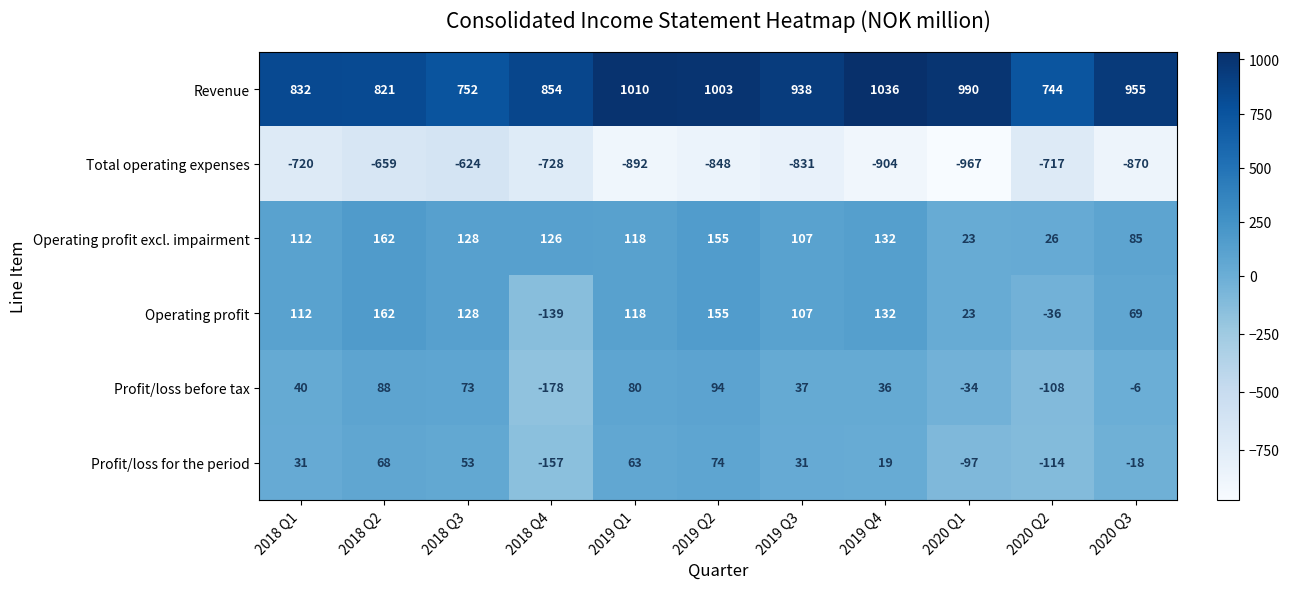

Rank the categories by Operating profit value from lowest to highest.

2018 Q4, 2020 Q2, 2020 Q1, 2020 Q3, 2019 Q3, 2018 Q1, 2019 Q1, 2018 Q3, 2019 Q4, 2019 Q2, 2018 Q2